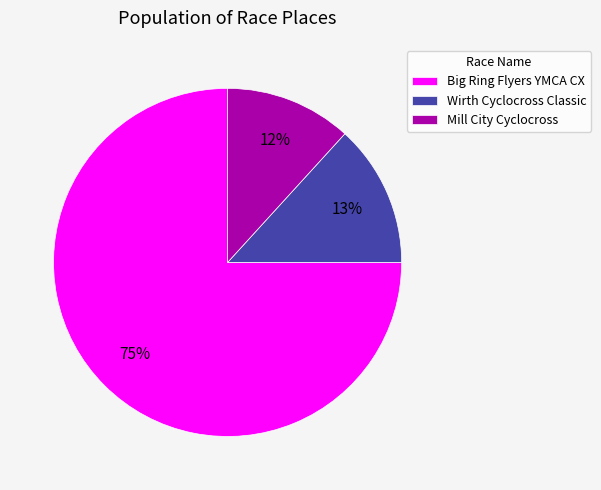

Between Mill City Cyclocross and Big Ring Flyers YMCA CX, which is larger?

Big Ring Flyers YMCA CX